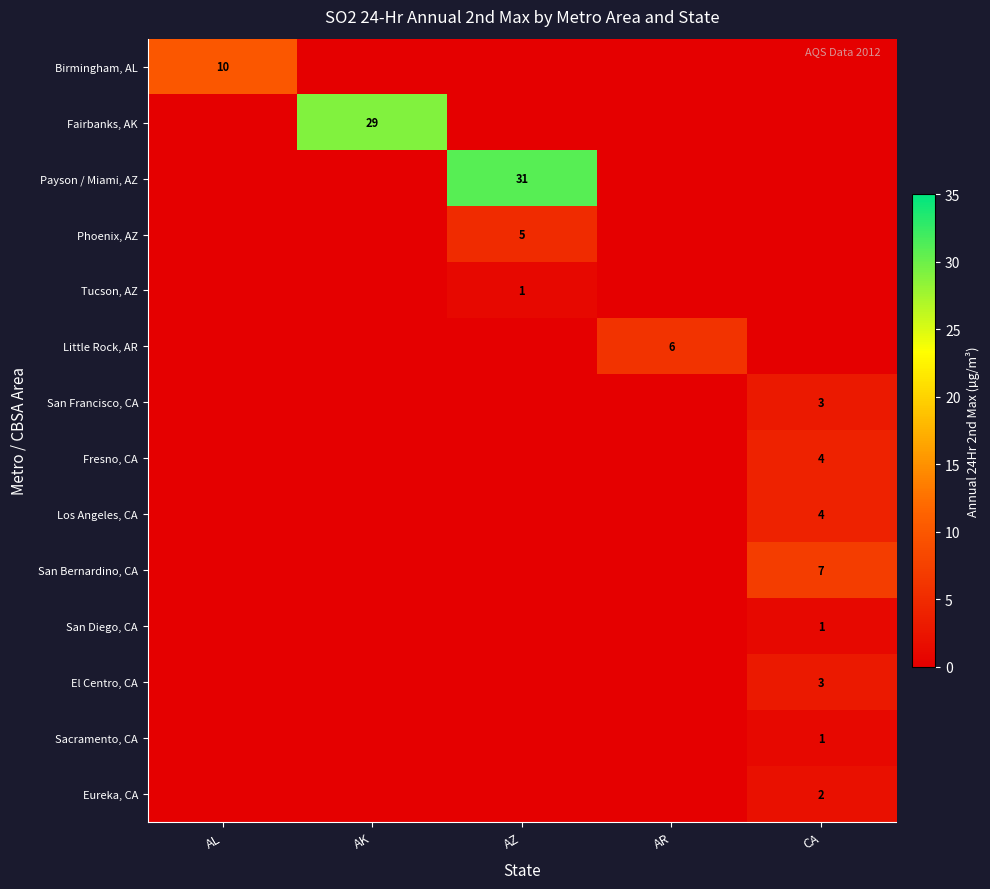

The value of San Francisco, CA at CA is 4. True or false?

False